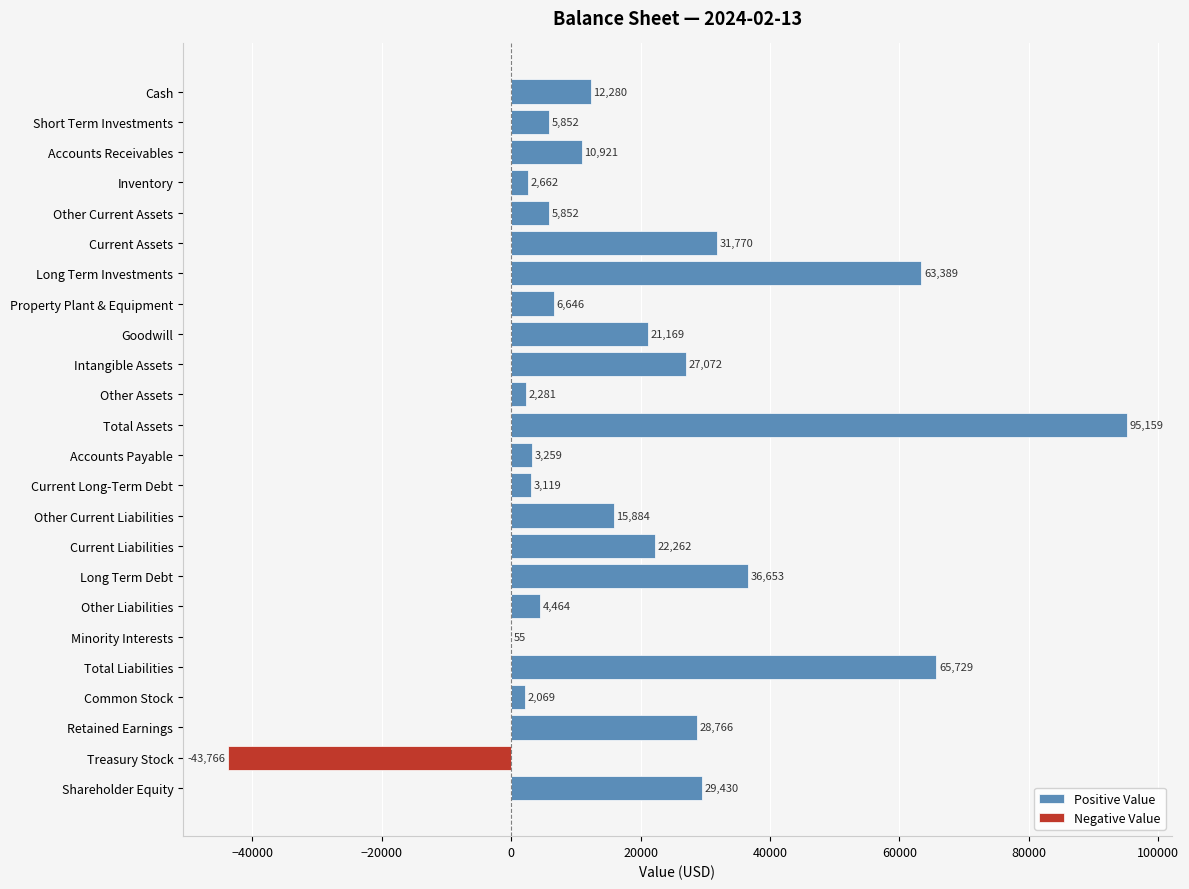

How many groups of bars are there?

24